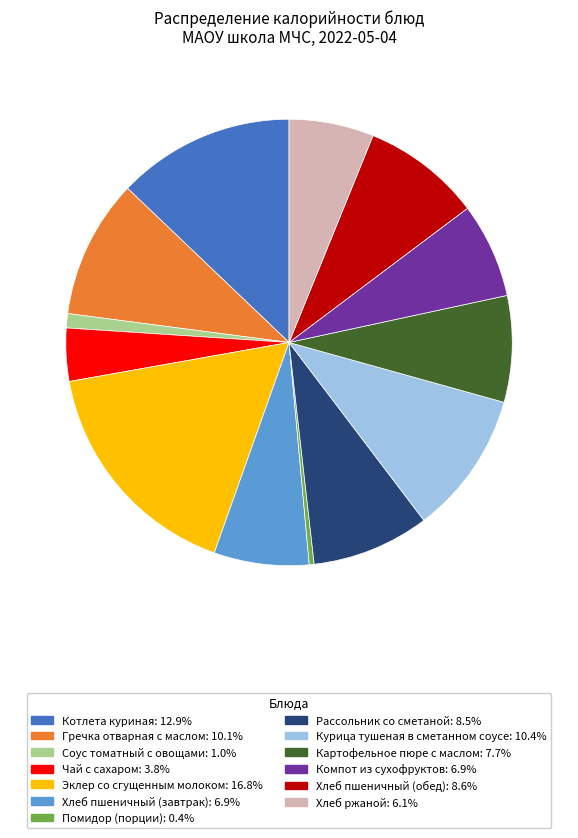

Is the sum of Соус томатный с овощами and Картофельное пюре с маслом greater than half?

No